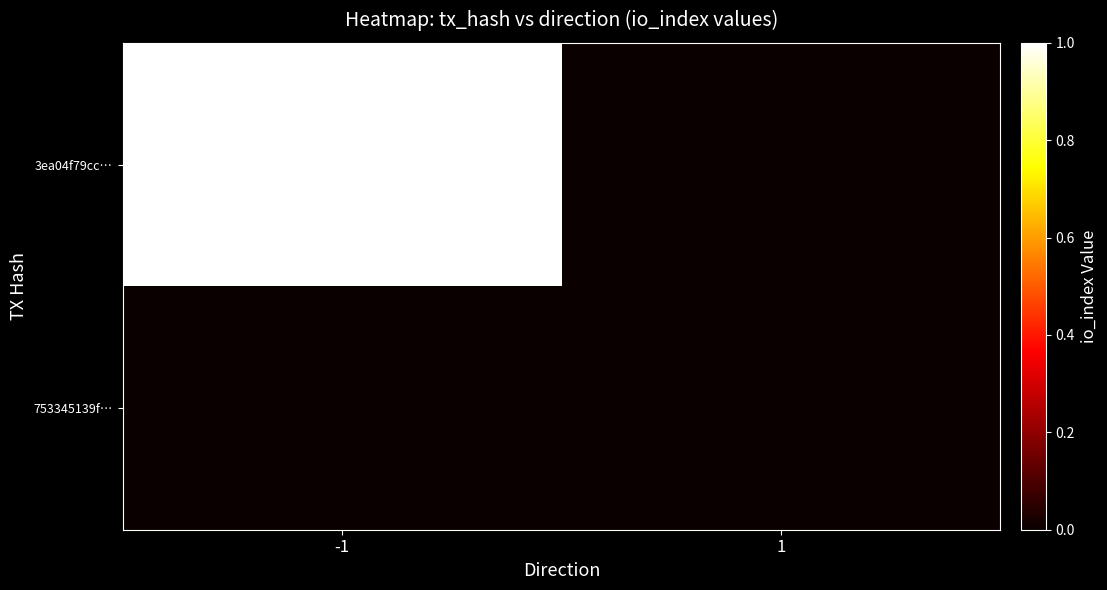

List the series in order of their peak value, highest first.

3ea04f79cc…, 753345139f…